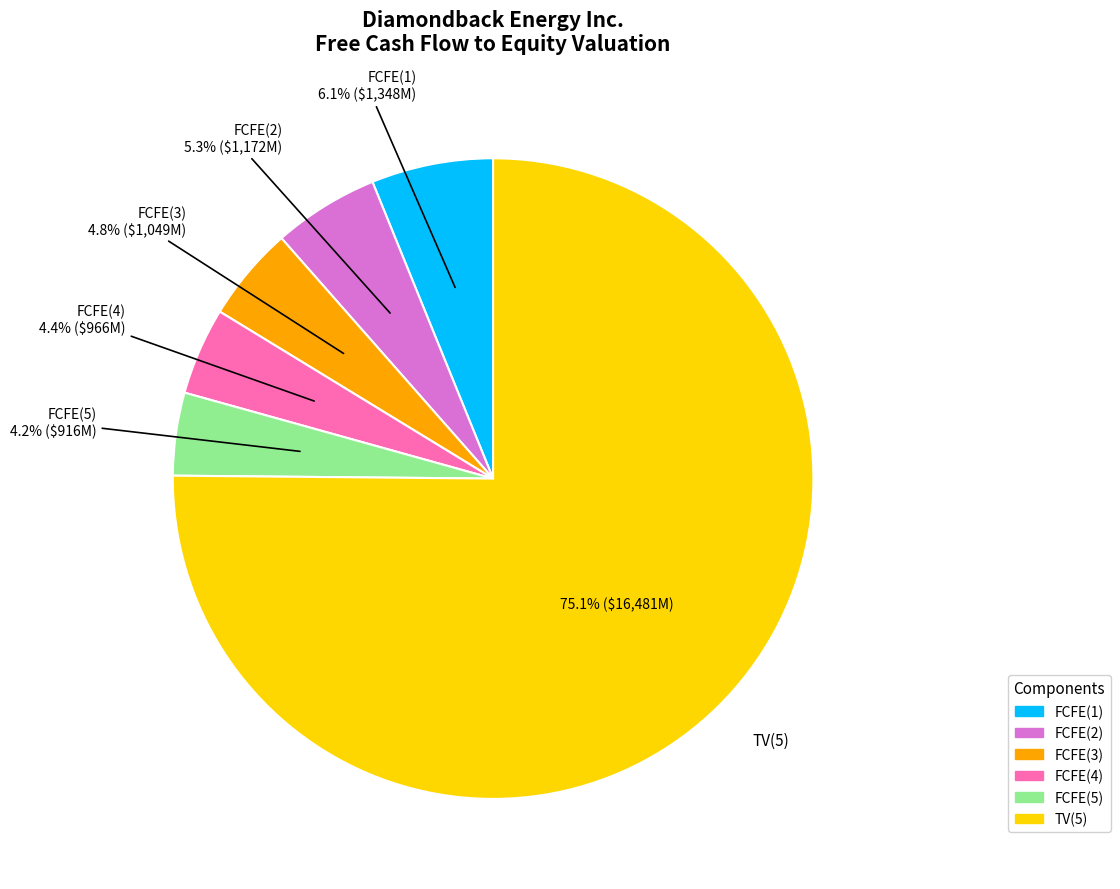

Count the number of slices in the pie.

6